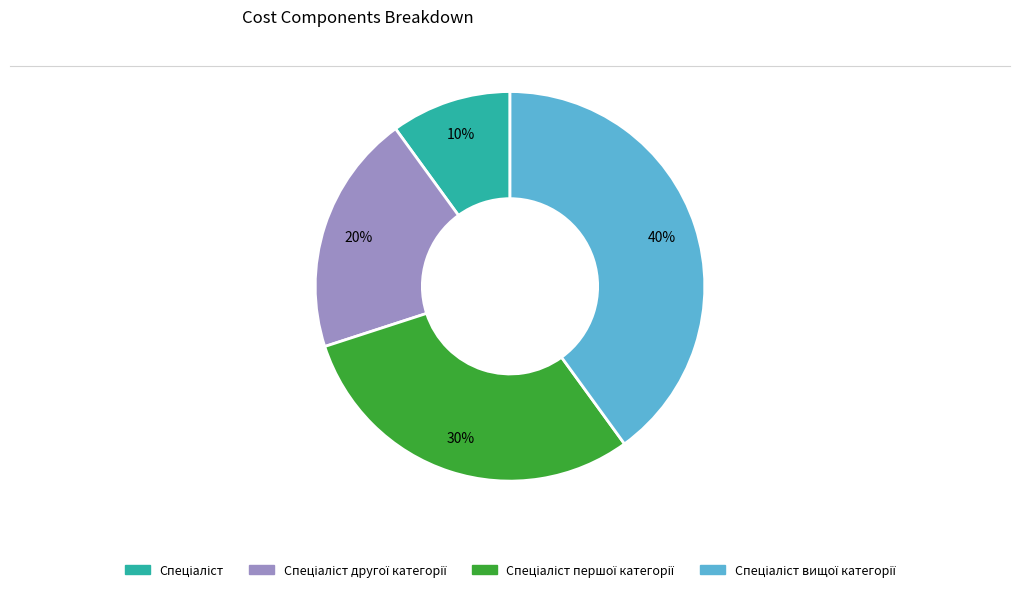

Is there a majority slice in this chart?

No